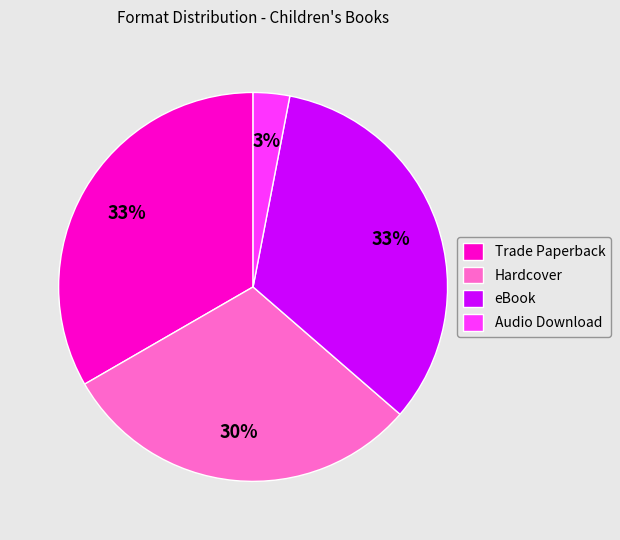

True or false: eBook accounts for 43% of the total.

False